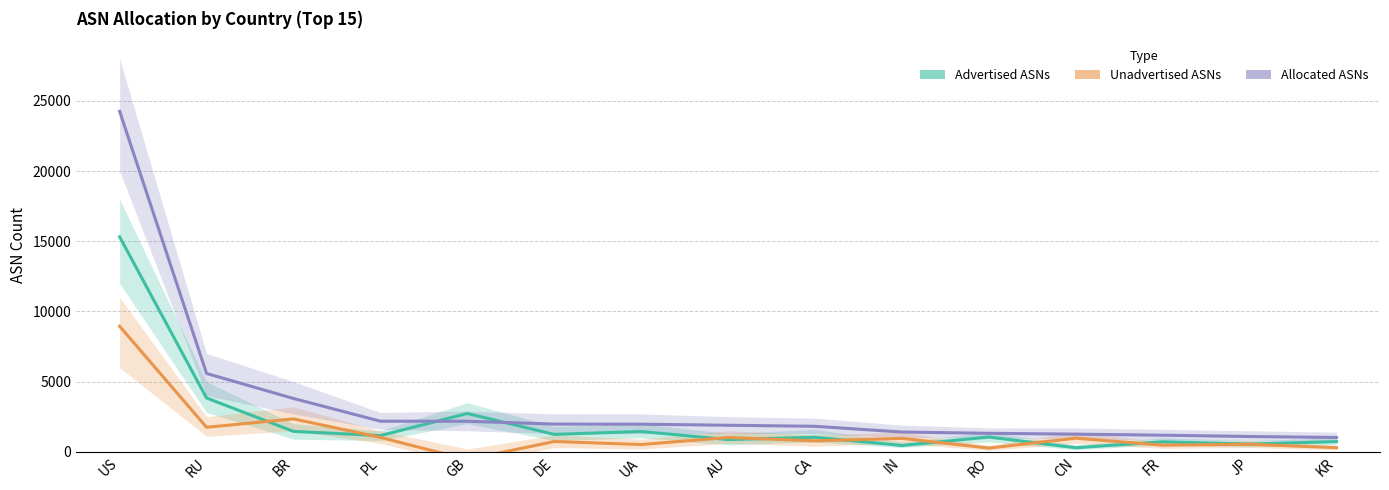

What is the lowest value of the Unadvertised ASNs series?

-554